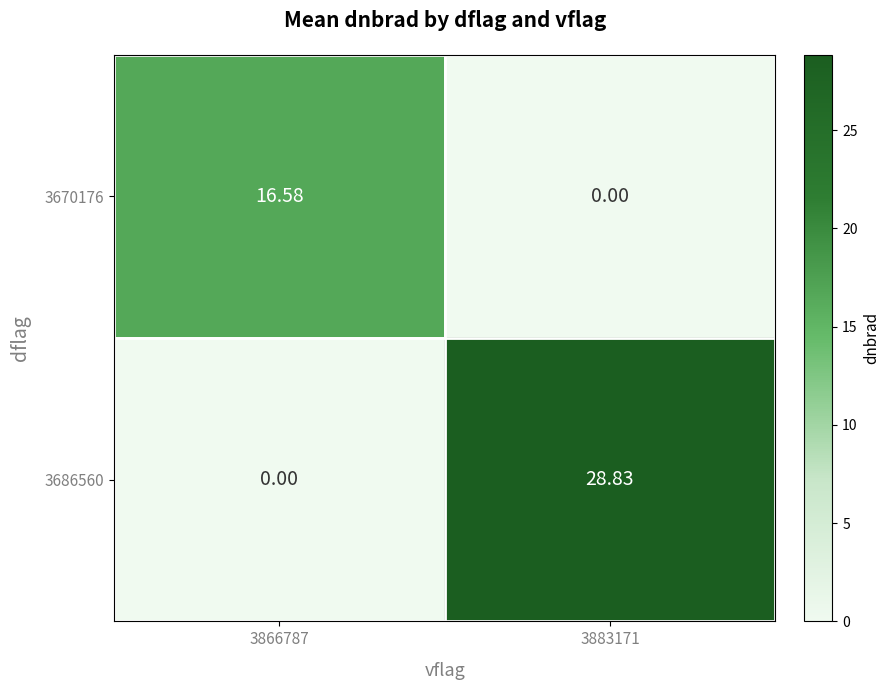

Which category has the lowest value across all series?

3883171